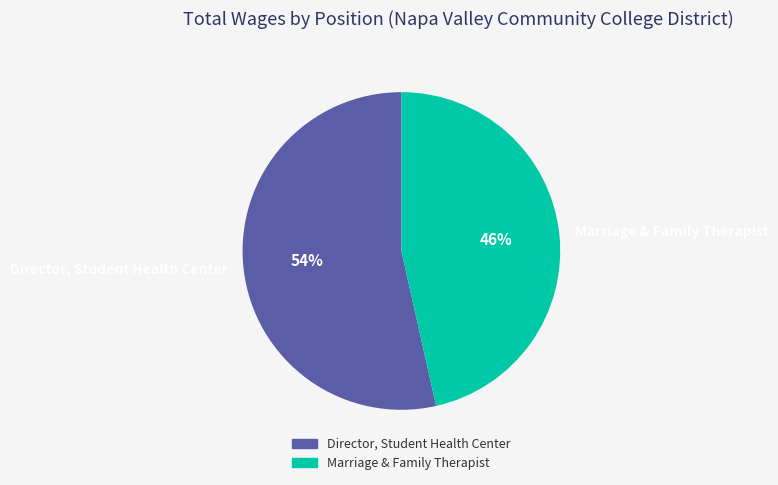

What percentage is the Director, Student Health Center slice, to the nearest percent?

54%